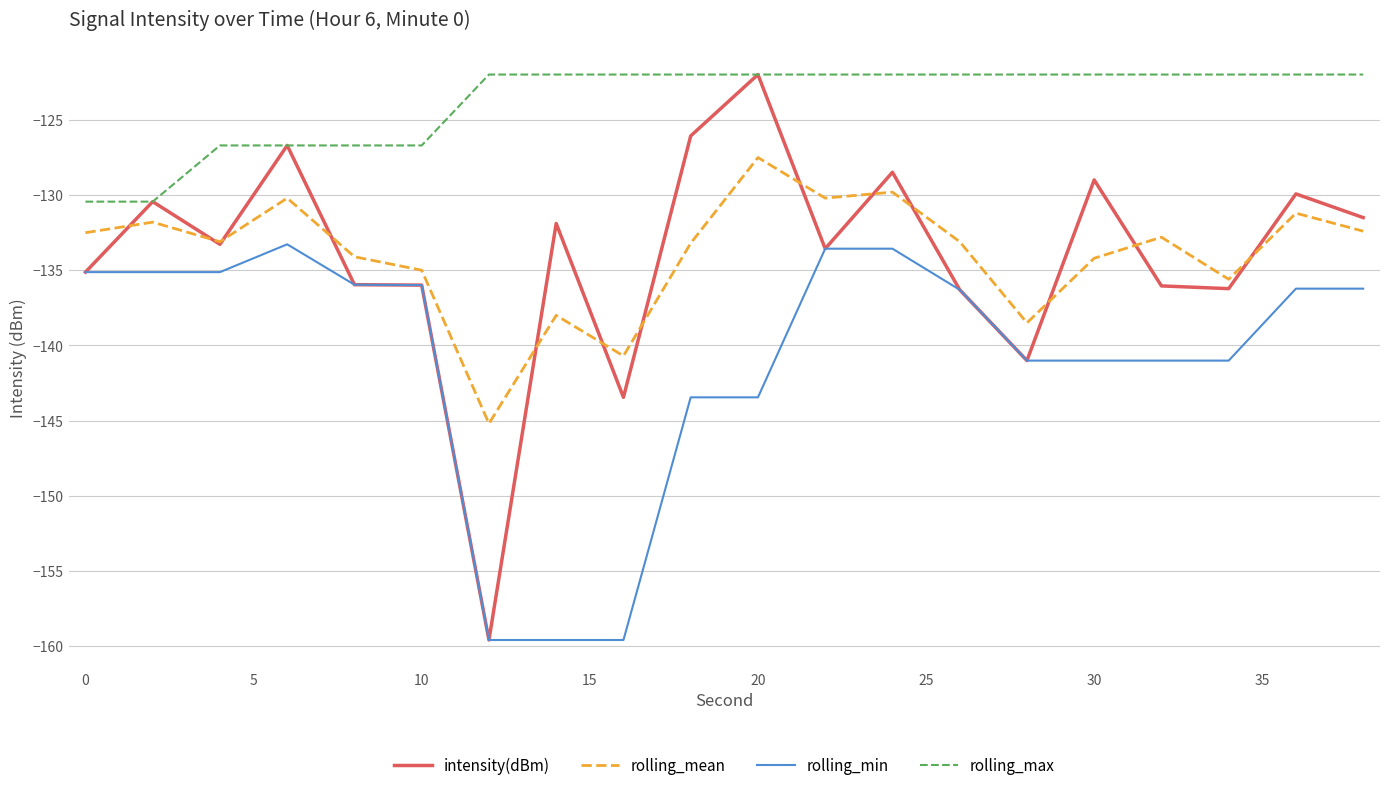

Which series has the largest total across all categories?

rolling_max